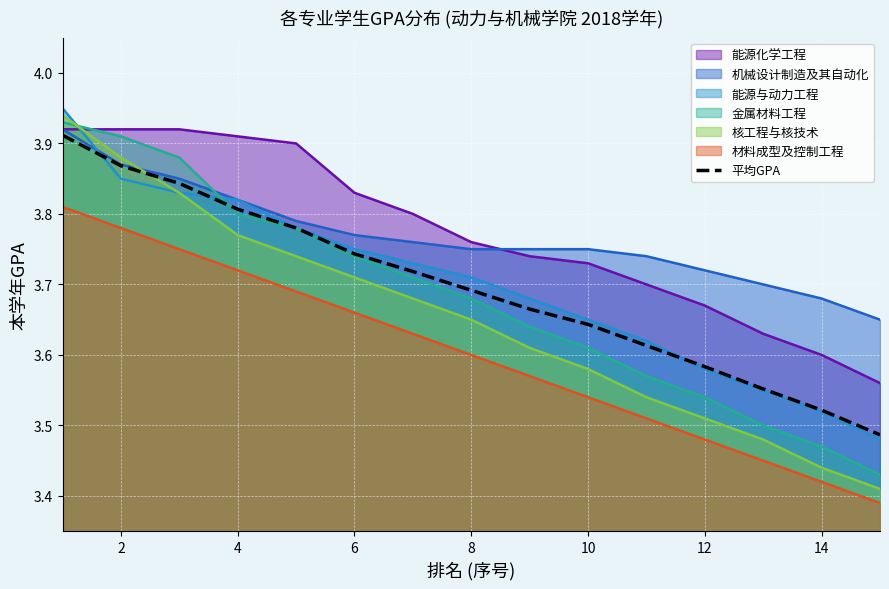

True or false: 金属材料工程 and 机械设计制造及其自动化 intersect in this chart.

True